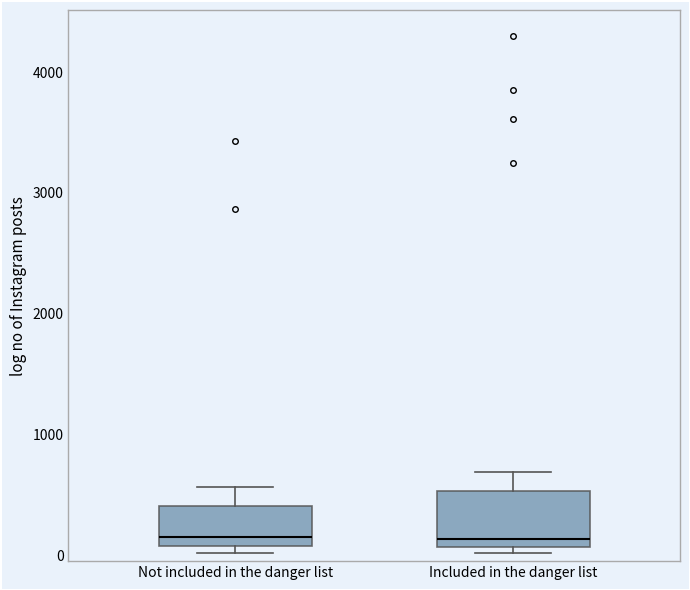

Reading left to right, transcribe this box plot: for each box, give where its median line is, the range the box spans, and where its two whiskers end, as read against the y-axis. The values are not printed on the chart, so give them approximately, as read against the axis.

Not included in the danger list: median 100 (just above the box's lower edge), box 100 to 400, whiskers 0 to 600
Included in the danger list: median 100 (just above the box's lower edge), box 100 to 500, whiskers 0 to 700